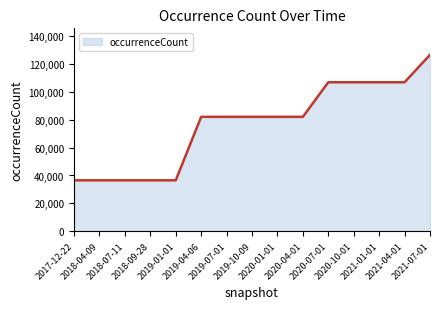

Is it true that the value at 2021-04-01 is 107037?

True